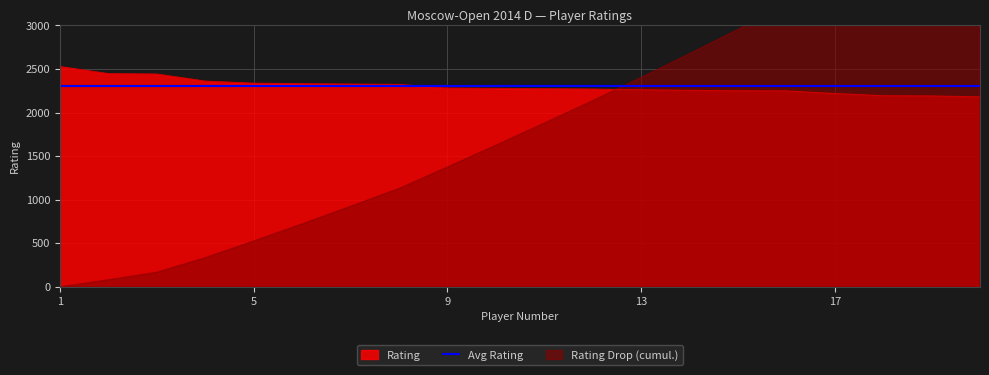

How many lines are shown in the chart?

1